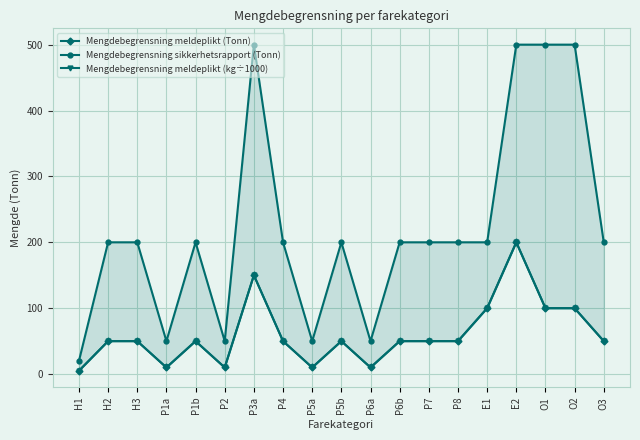

At which label is Mengdebegrensning meldeplikt (kg÷1000) closest to 102?

E1